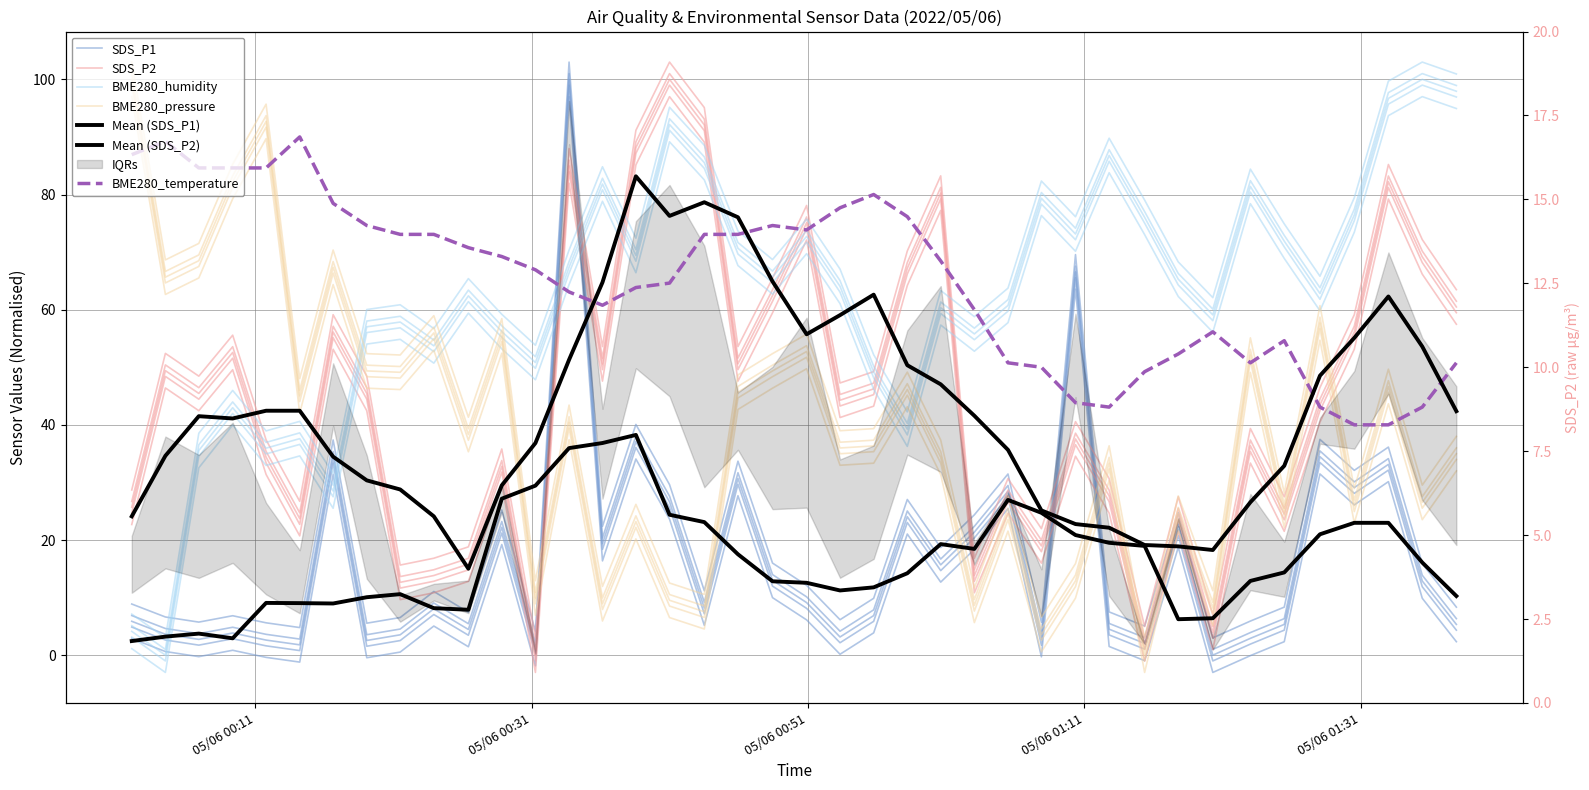

Which series ends up on top after the final intersection of BME280_pressure and SDS_P1?

BME280_pressure